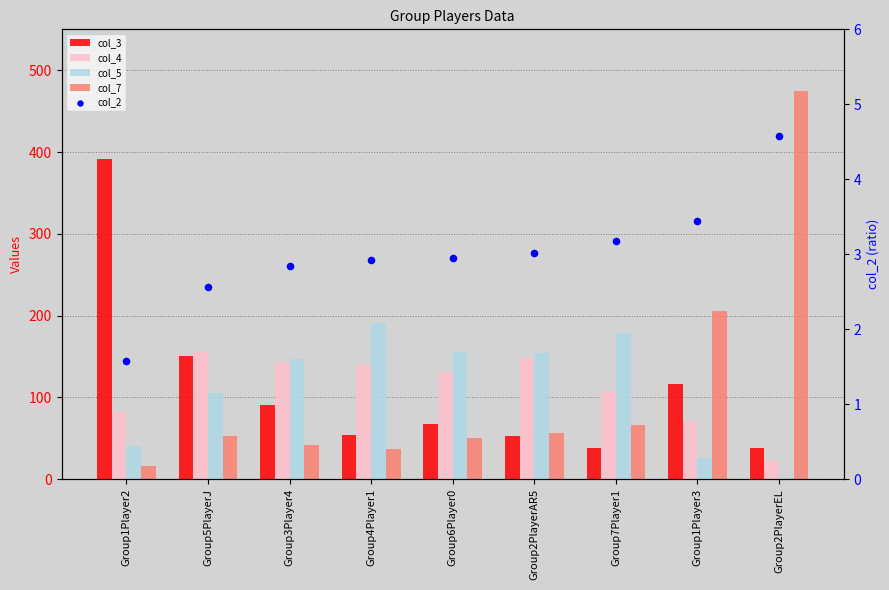

What are all the series names shown in the legend?

col_3, col_4, col_5, col_7, col_2